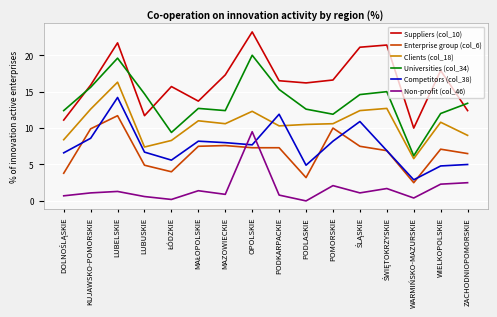

At how many categories does at least one series exceed 11?

15